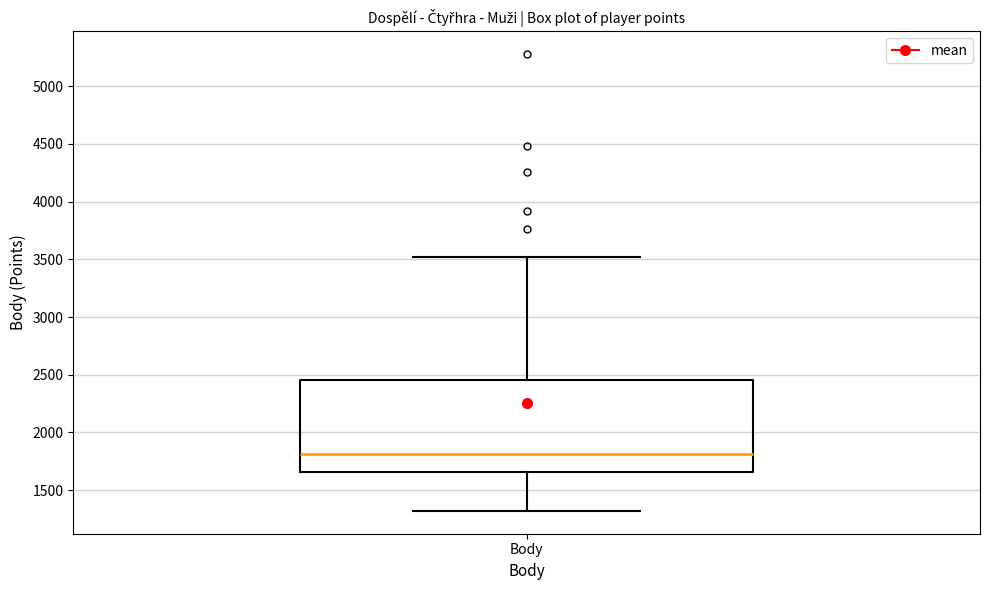

Where is the lower edge of the box for Body on the y-axis? The values are not printed on the chart, so give them approximately, as read against the axis.

1650